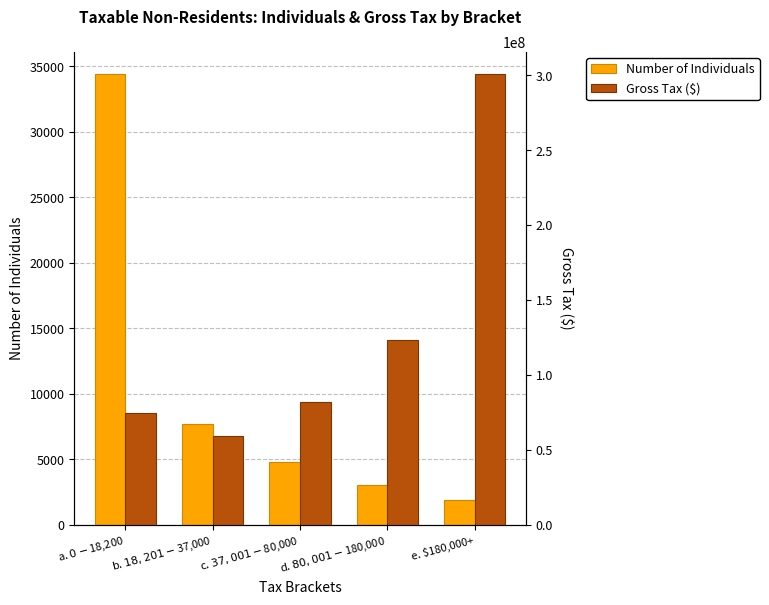

What value does the Gross Tax ($) series have at e. $180,000+, to the nearest 50?

300671500